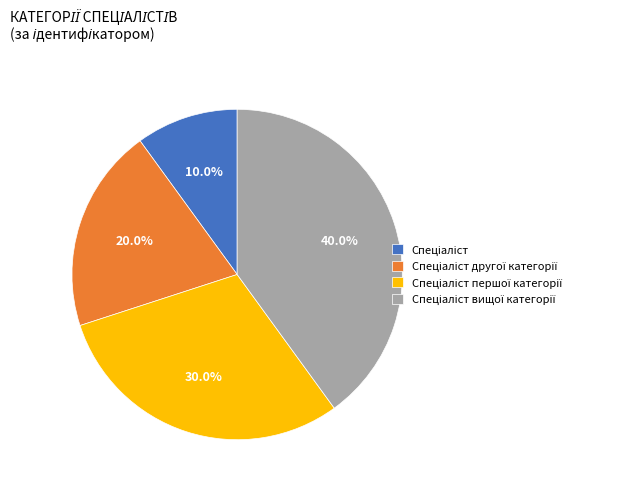

Is there any slice that represents more than half of the pie?

No